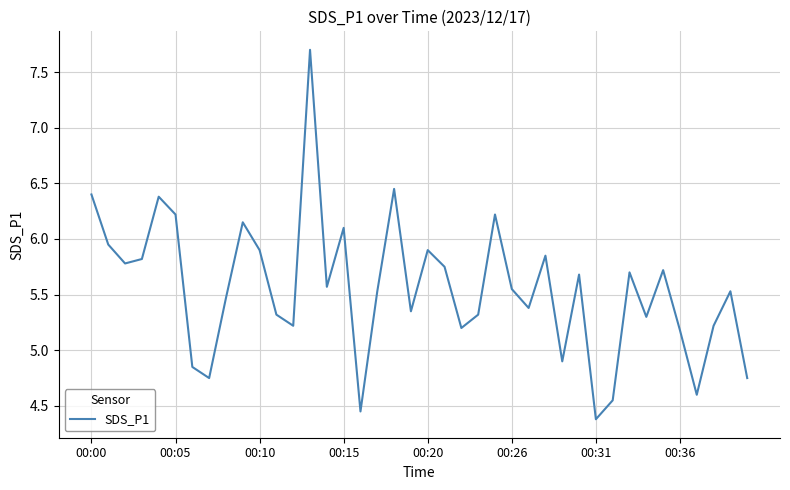

How many values are below 5?

8